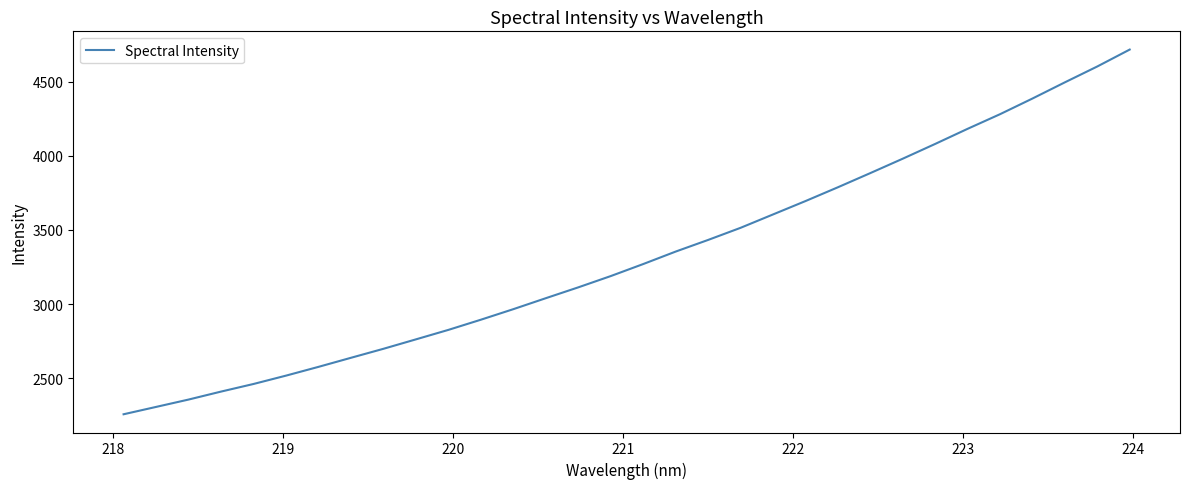

What is the greatest value displayed?

4717.7